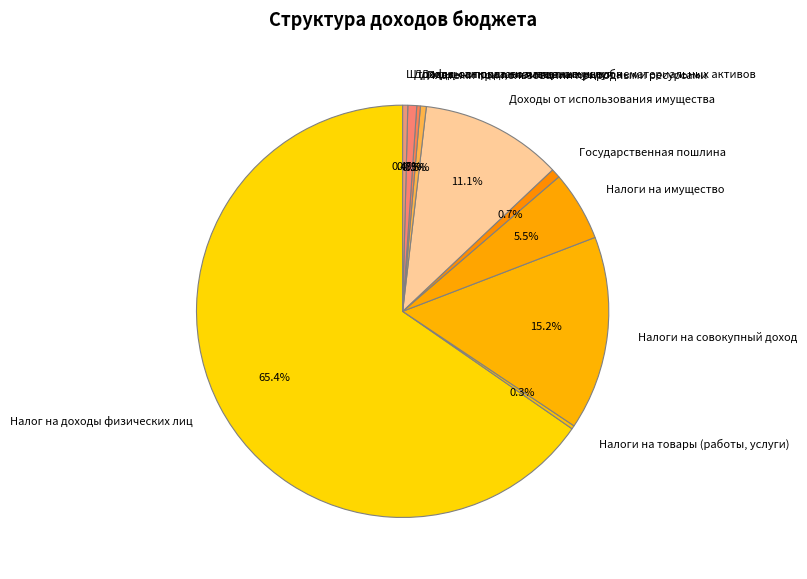

Do Доходы от использования имущества and Платежи при пользовании природными ресурсами together represent more than half of the pie?

No